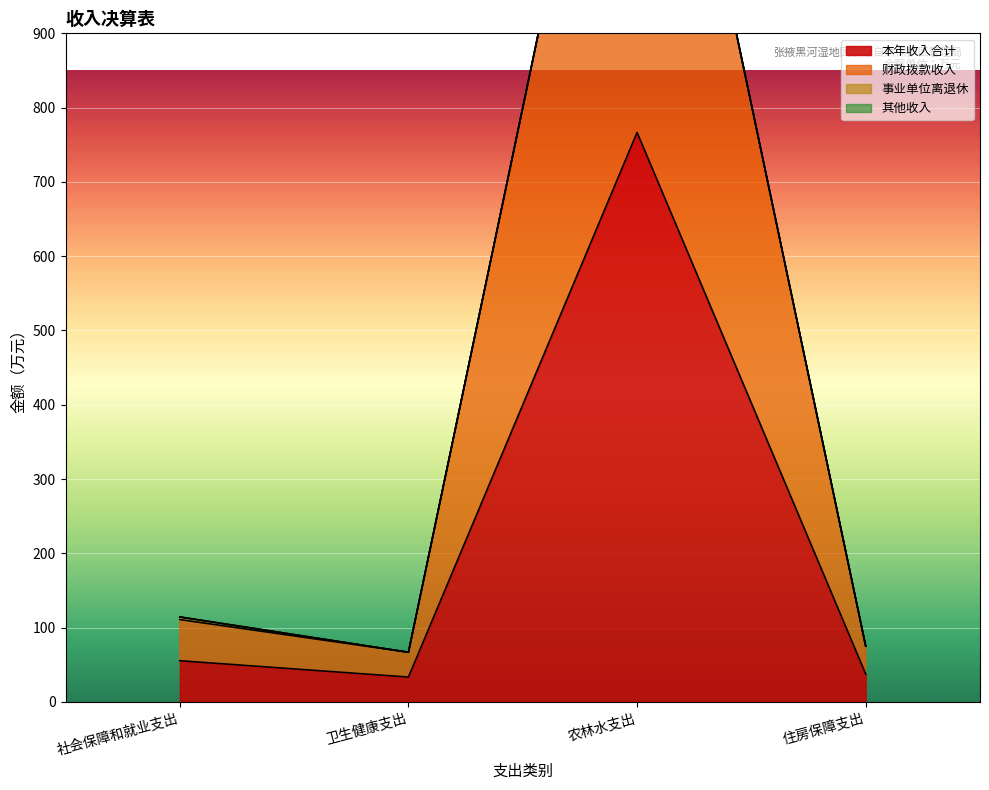

What is the label of the 1st point from the left?

社会保障和就业支出